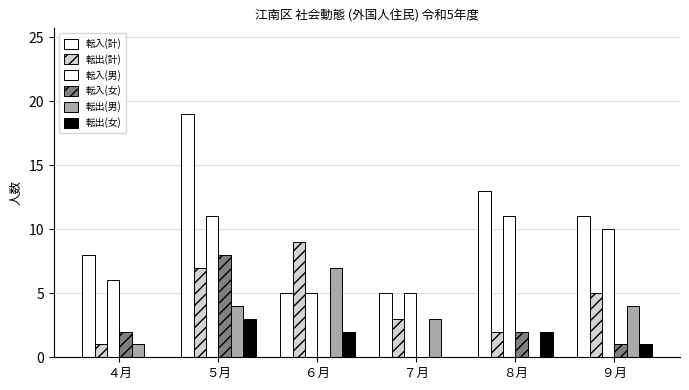

Which category has the highest value in the 転入(女) series?

５月